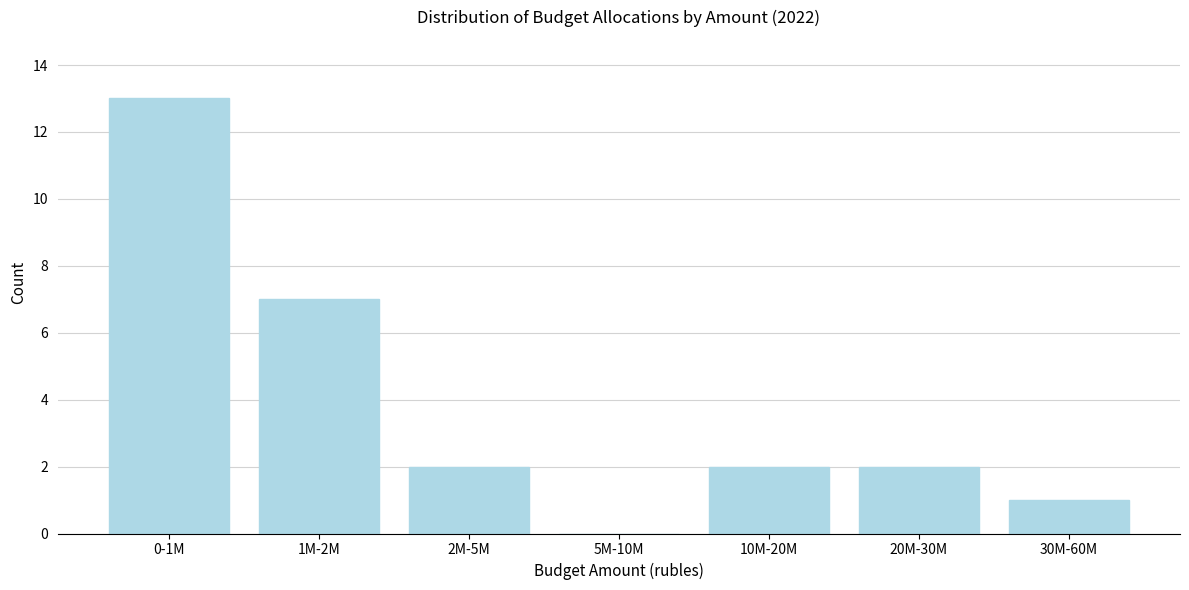

Reading left to right, transcribe all the data shown in this chart.

0-1M=13	1M-2M=7	2M-5M=2	5M-10M=0	10M-20M=2	20M-30M=2	30M-60M=1